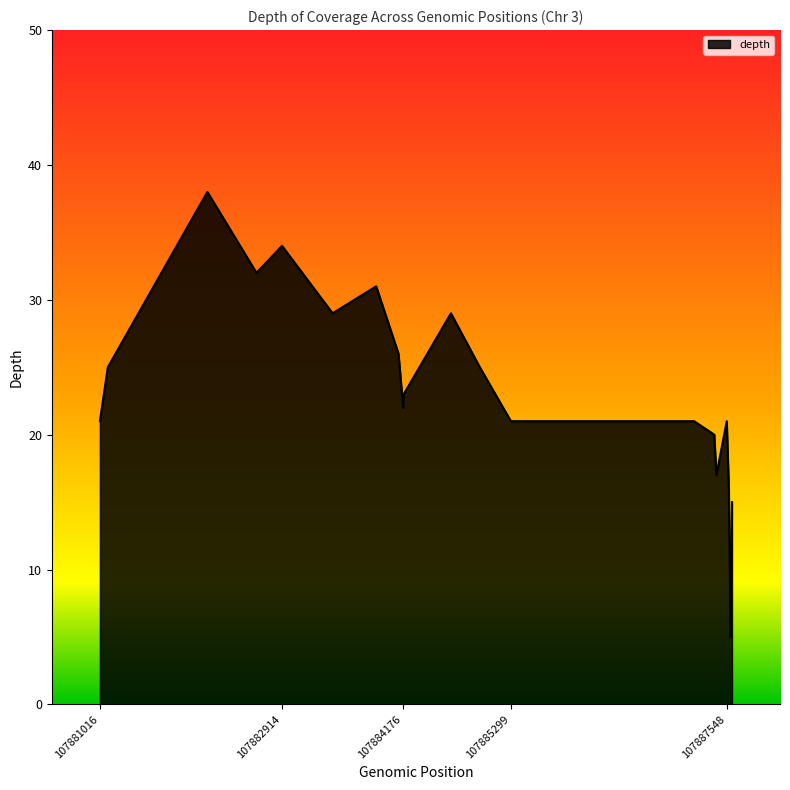

Reading left to right, extract all data points from this chart.

21	25	38	32	34	29	31	26	22	23	29	25	21	21	20	17	21	16	5	15